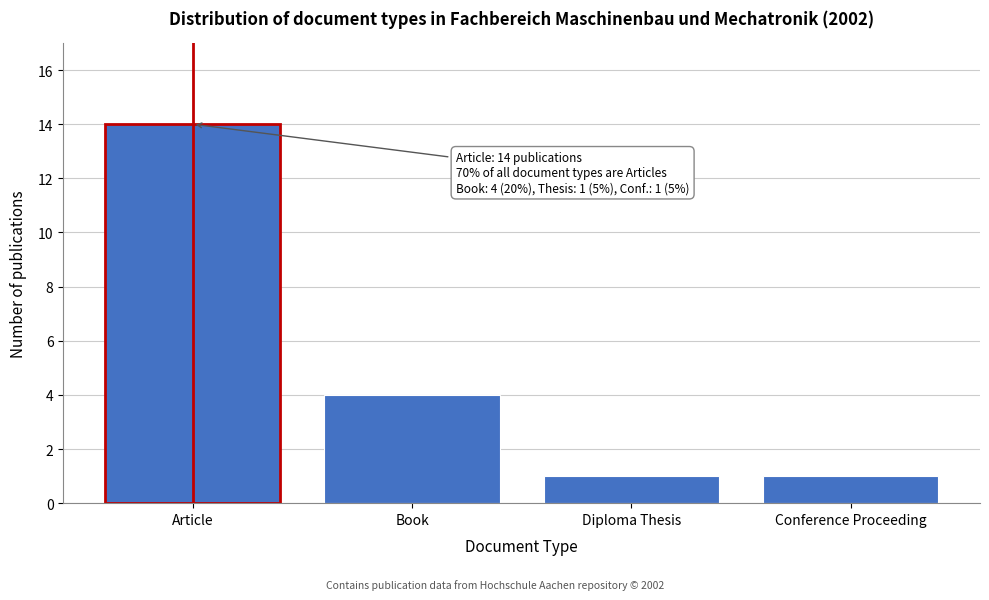

Reading left to right, list all the values displayed in this chart.

14	4	1	1